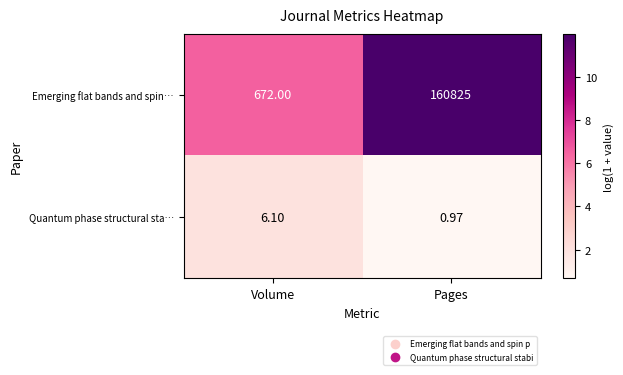

Is the value of Emerging flat bands and spin… at Volume greater than the value of Quantum phase structural sta… at Volume?

Yes